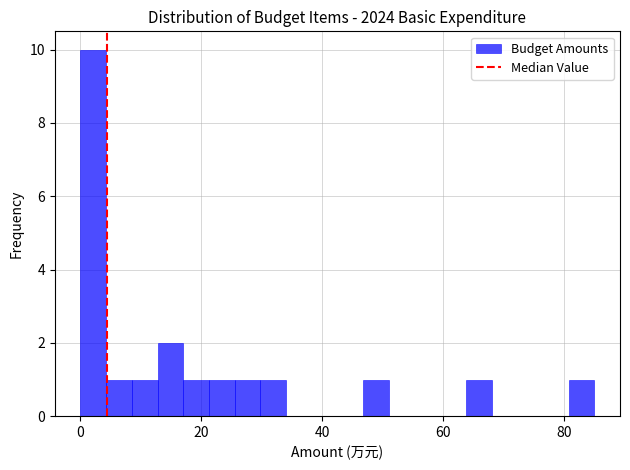

Read against the x-axis, roughly where is the centre of the tallest bar?

2